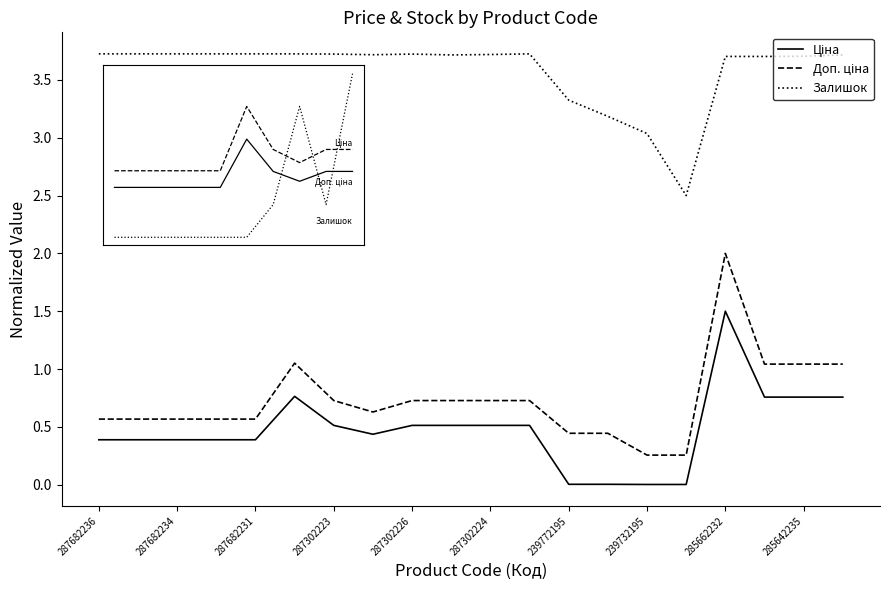

What is the difference between the maximum and minimum values in the Залишок series?

1.2